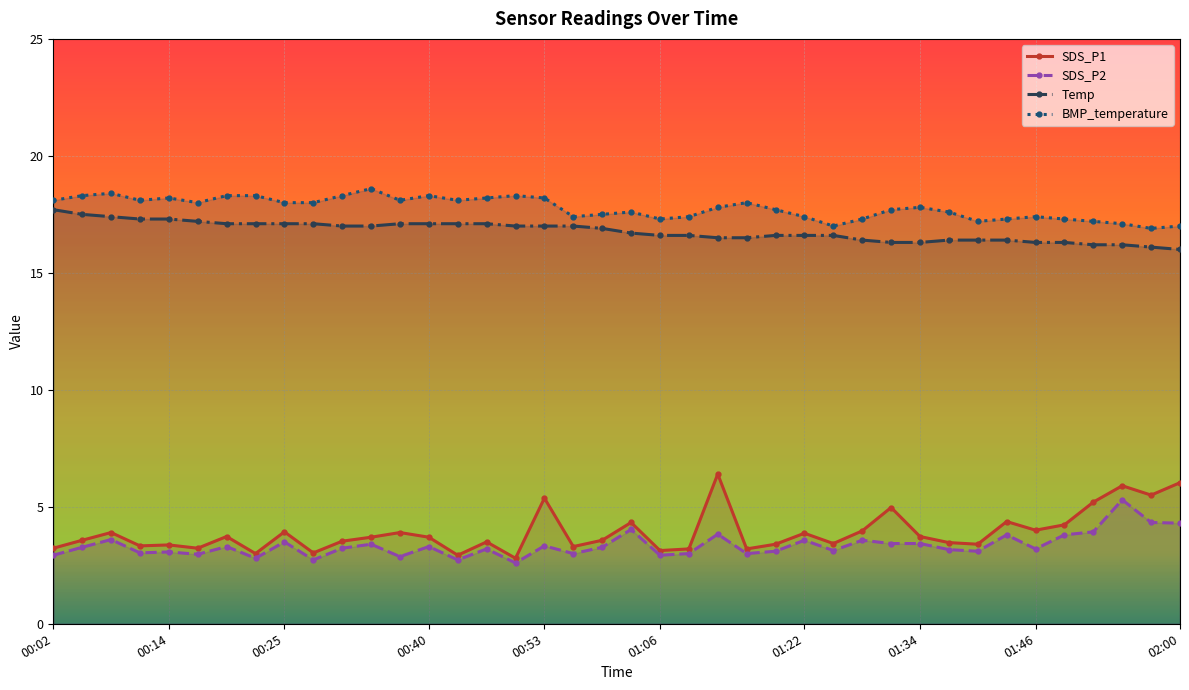

True or false: SDS_P2 and SDS_P1 cross at least once.

False